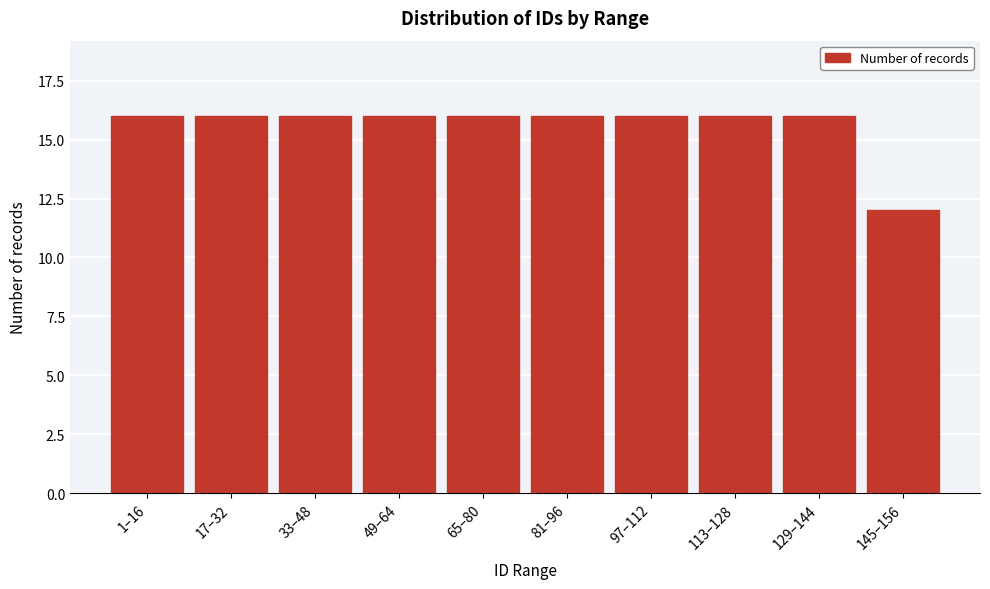

Reading left to right, what are all the values shown in this chart?

16	16	16	16	16	16	16	16	16	12